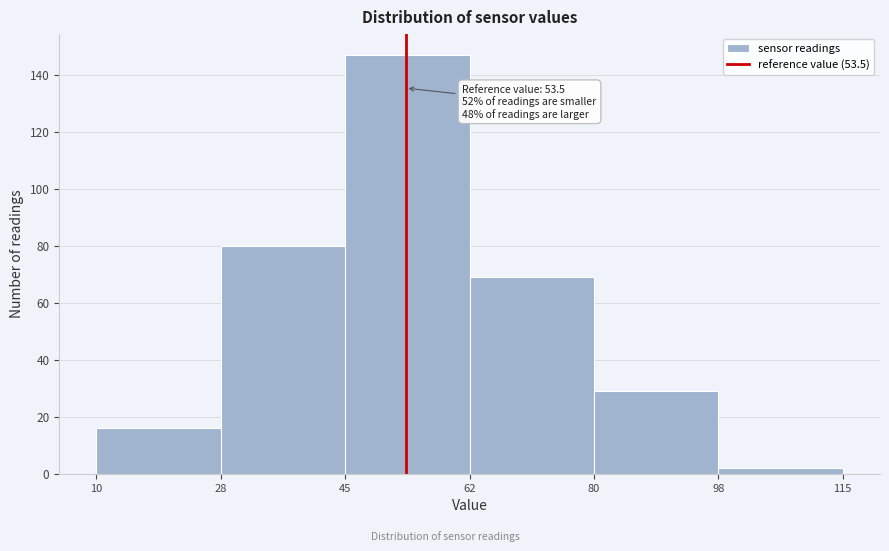

Over which range of the x-axis is the bar tallest?

45 to 62